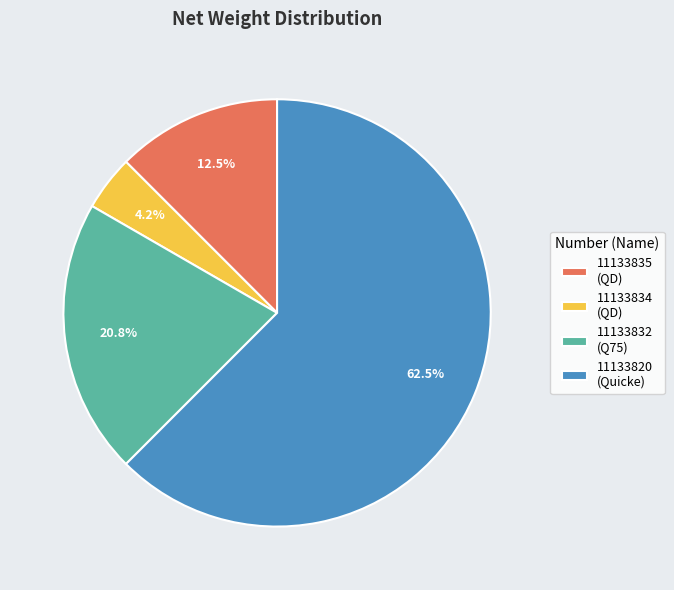

Which slice is the smallest?

11133834